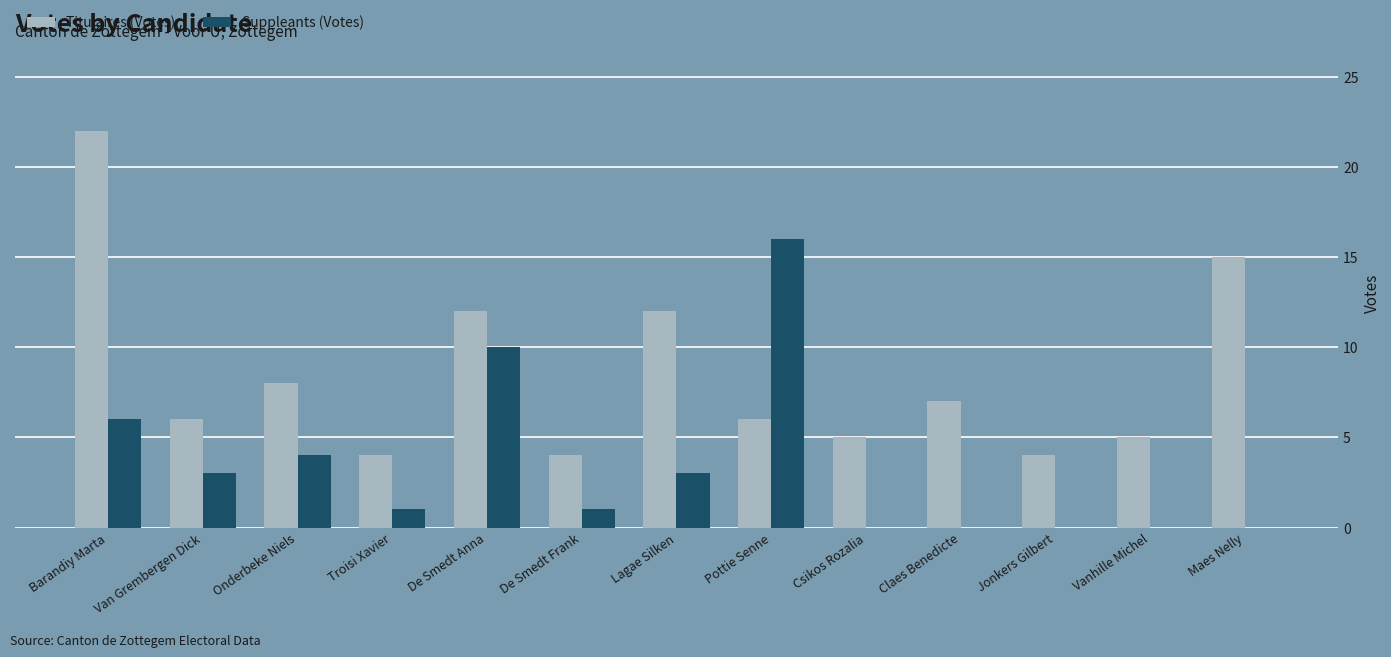

What is the total value across all series at Maes Nelly?

15